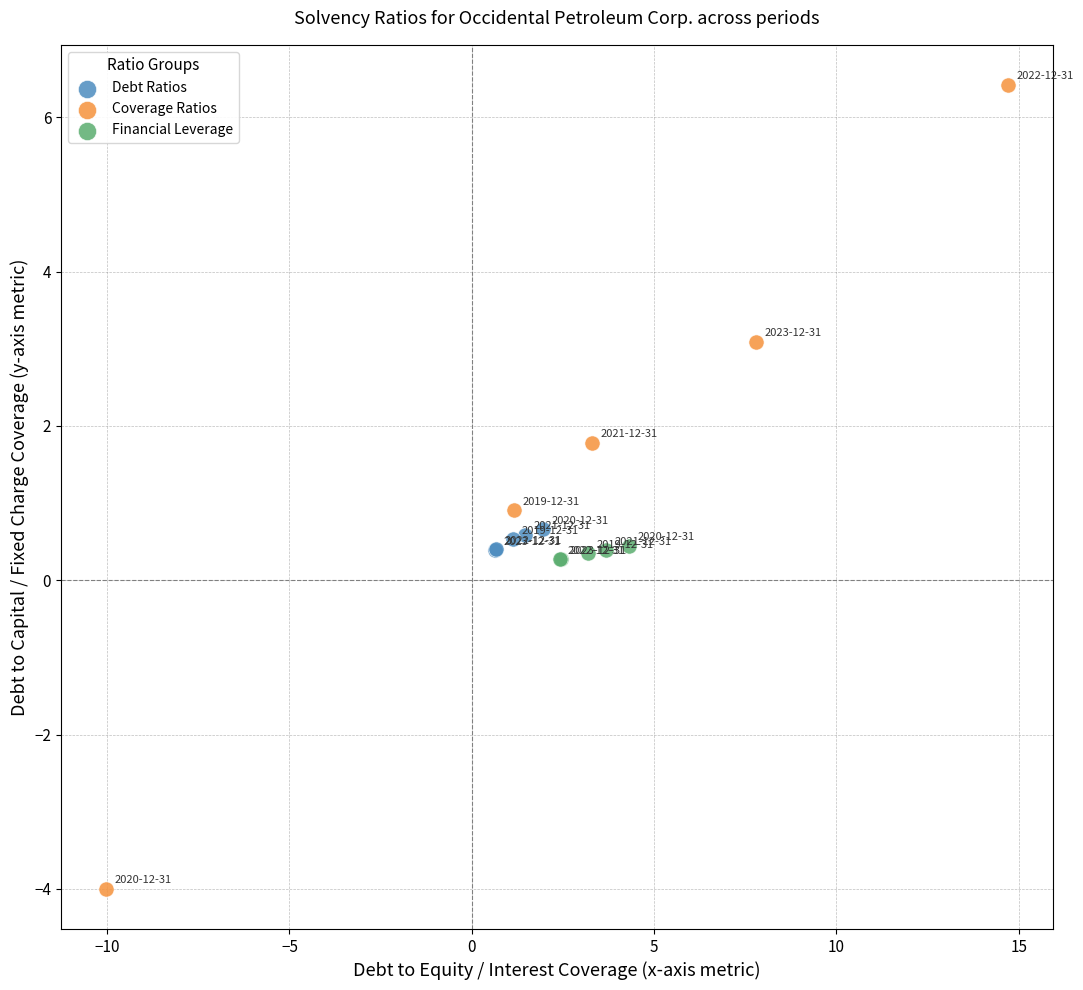

Which series has the largest Y range (max minus min)?

Coverage Ratios